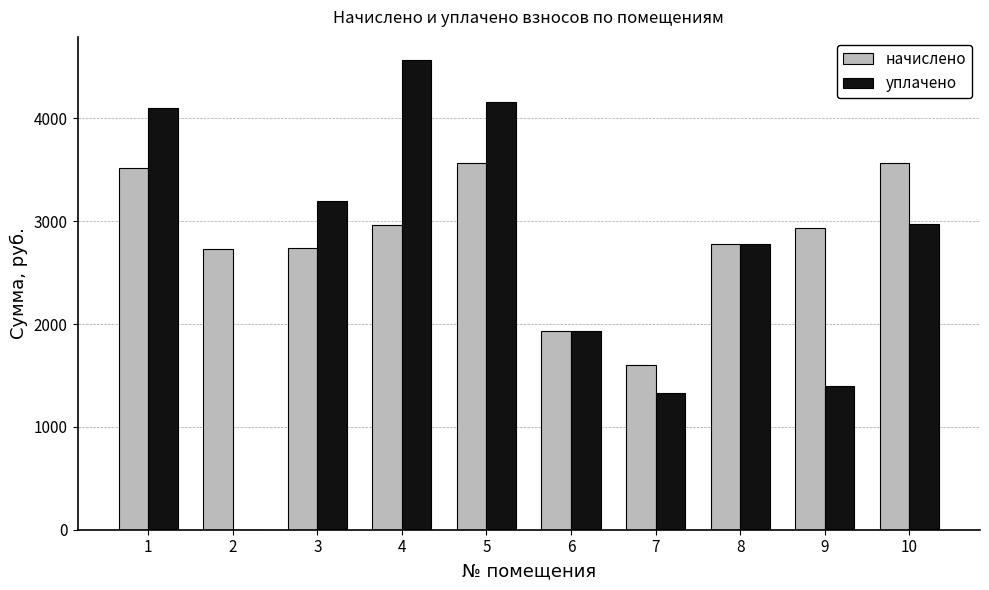

What is the total value across all series at 9?

4337.3